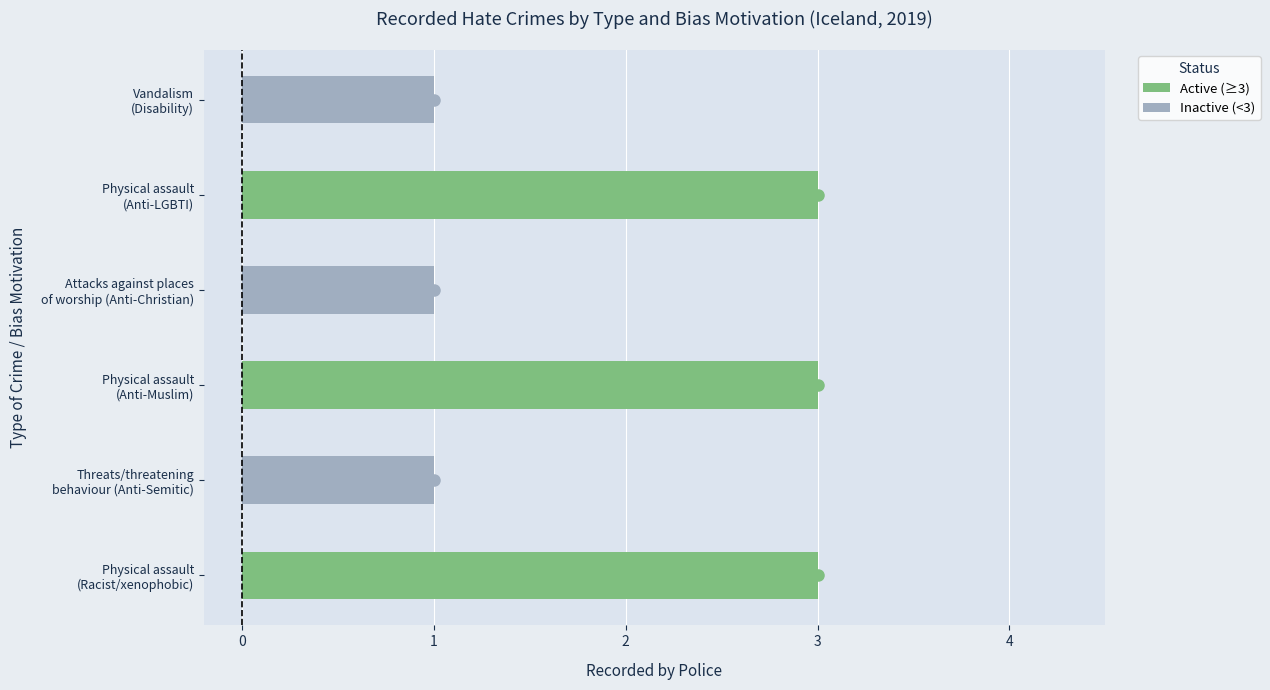

What is the value of the 3rd bar from the left?

3